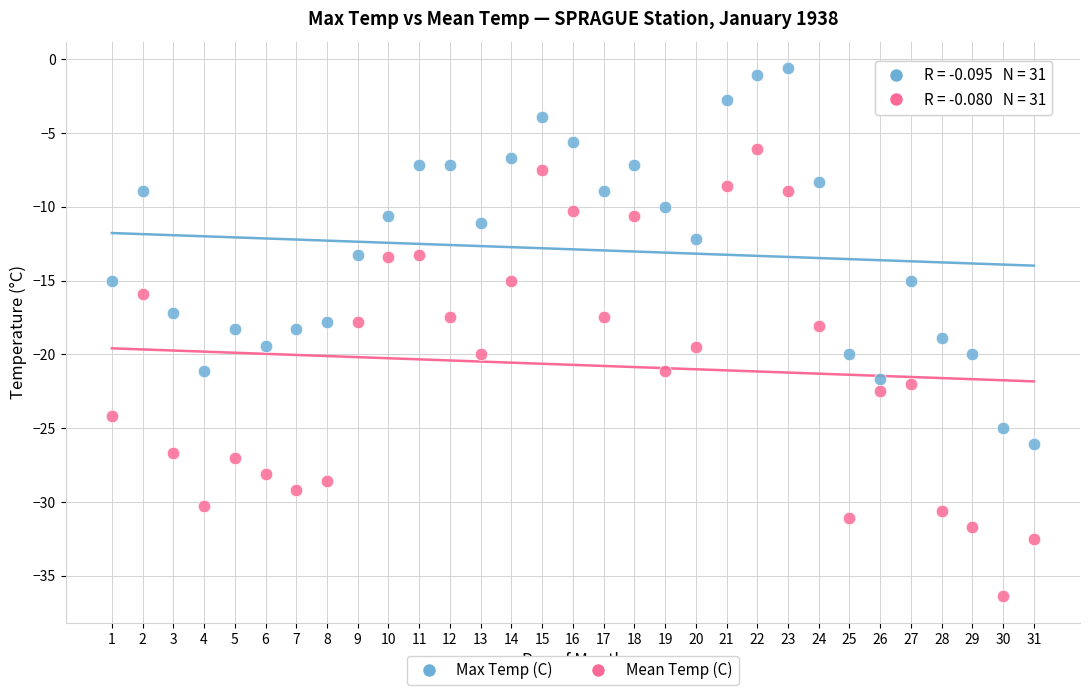

Across all data points, what is the range of Y values (max minus min)?

35.8